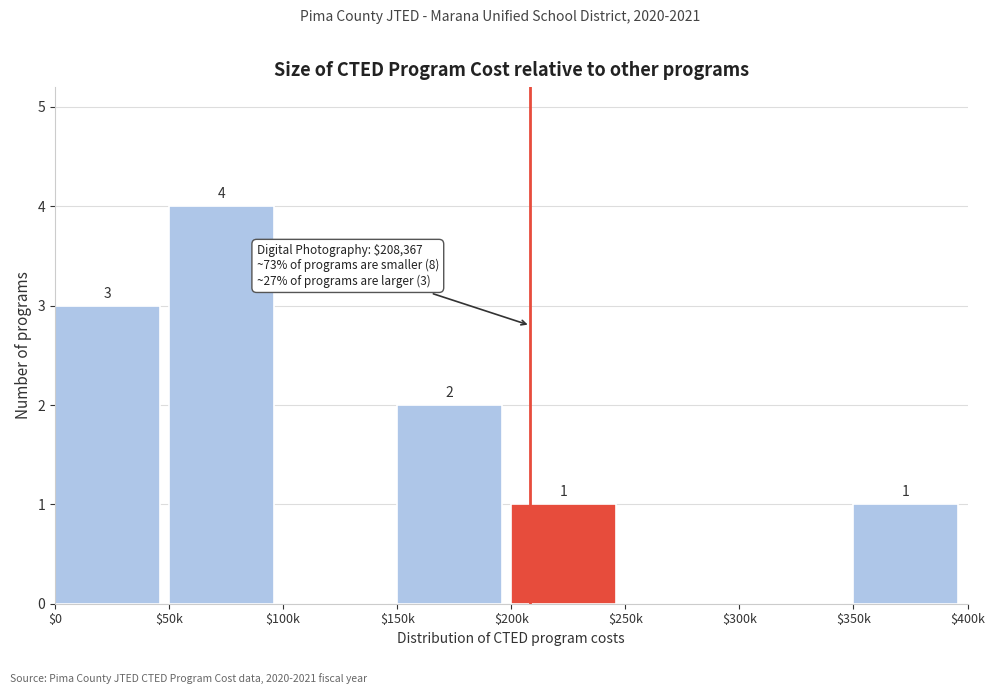

Which category has the highest value across all series?

$50k